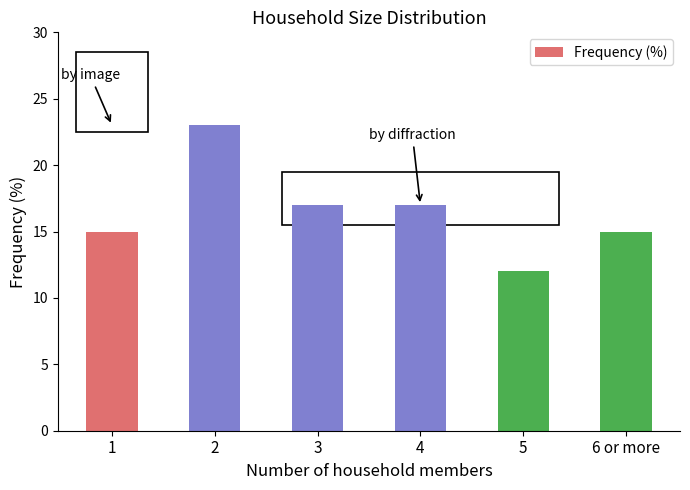

The value at 2 is 34. True or false?

False